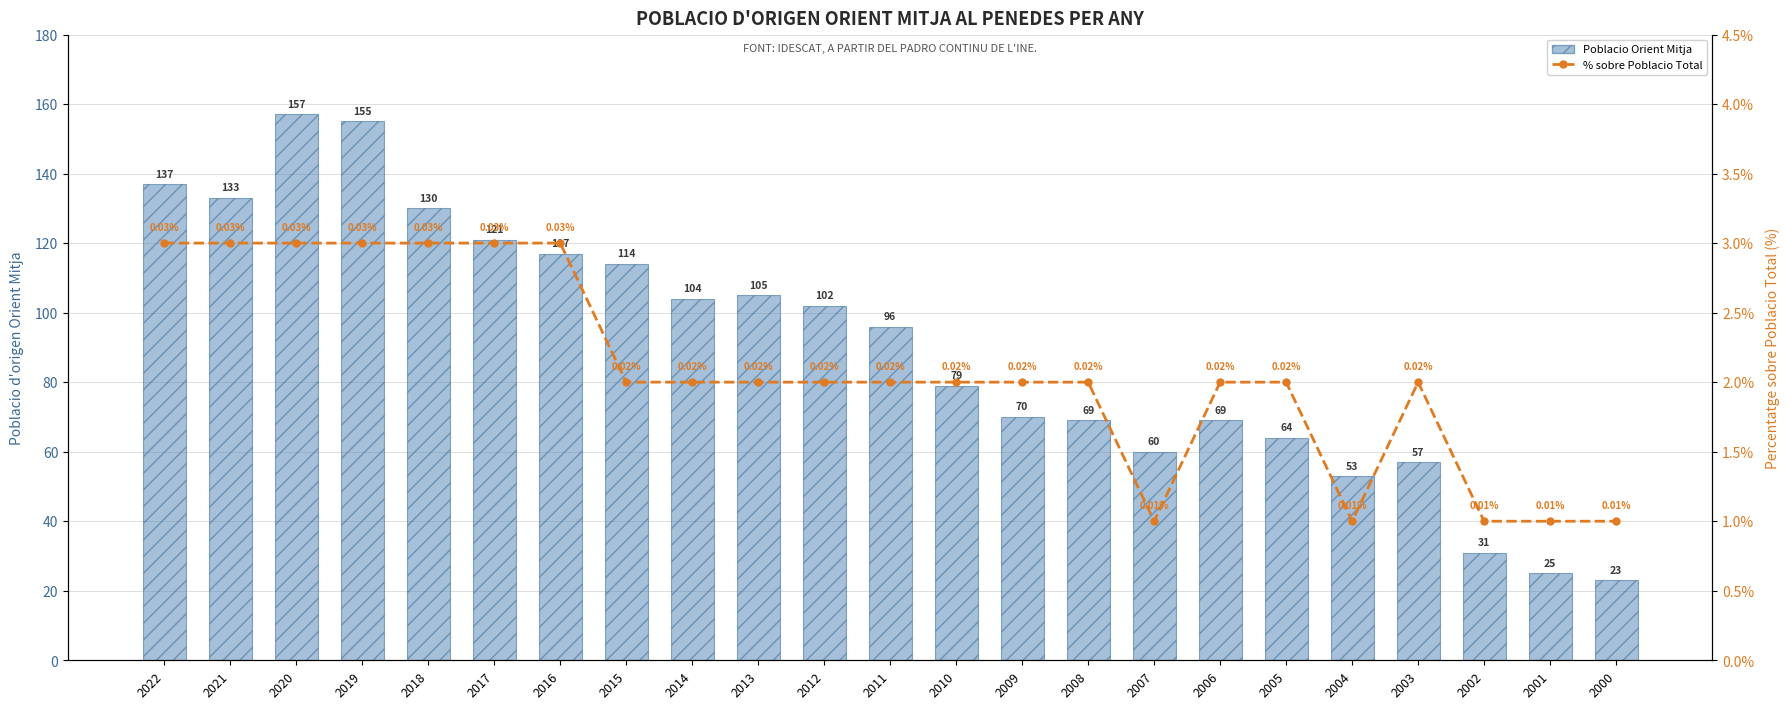

What is the value of the Poblacio Orient Mitja bar at the 5th from the left?

130.0